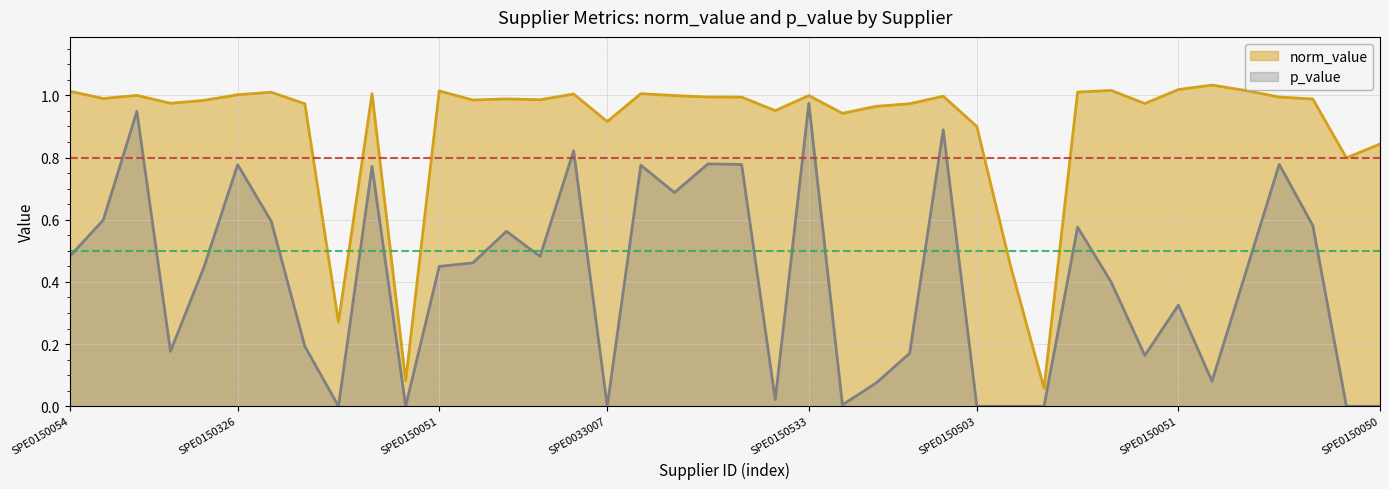

Which category has the lowest value in the norm_value series?

29